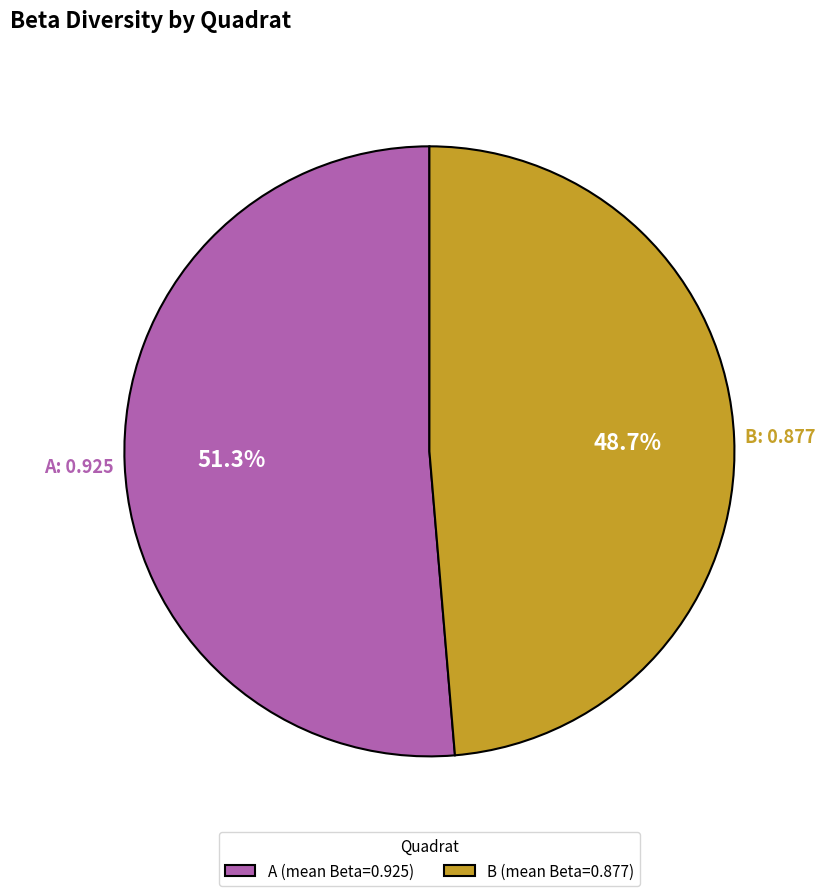

Which has a higher value, B or A?

A